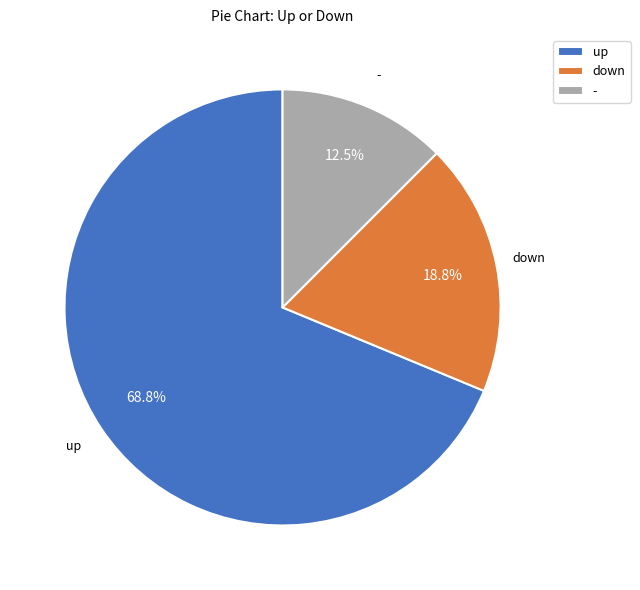

How many segments does this pie chart have?

3